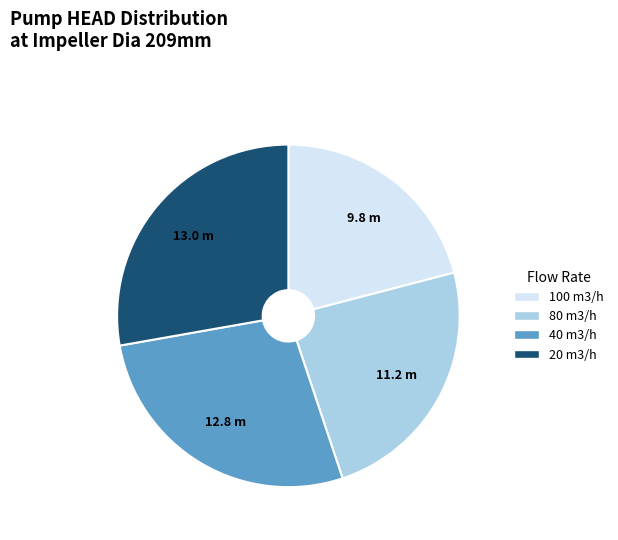

Is there a majority slice in this chart?

No